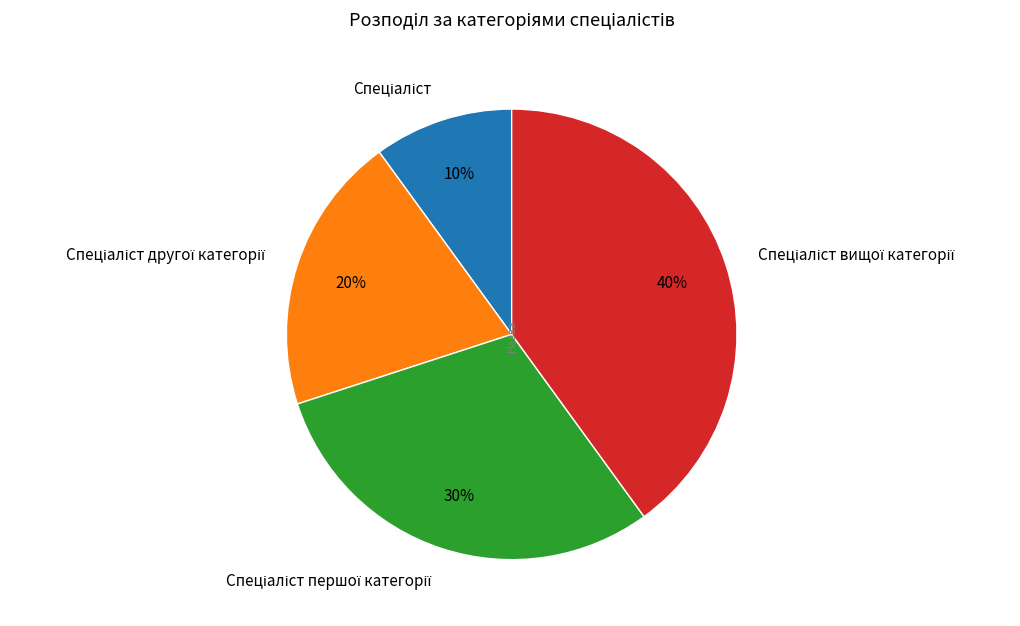

To the nearest percent, what is the difference between the largest and smallest slice percentages?

30%